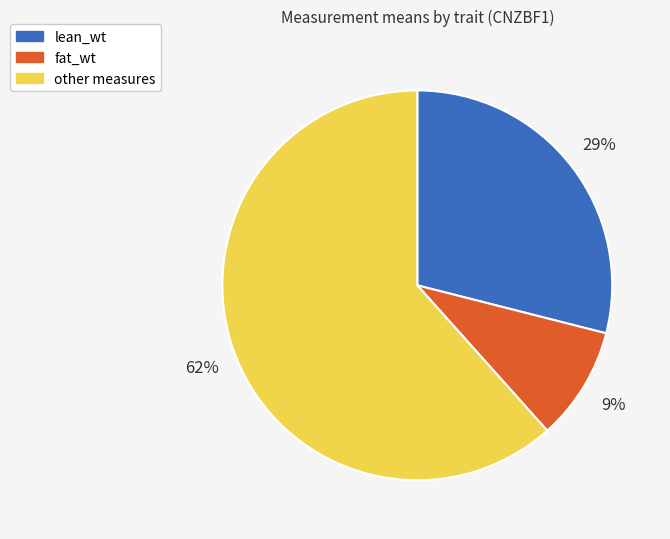

Does any single category account for the majority?

Yes